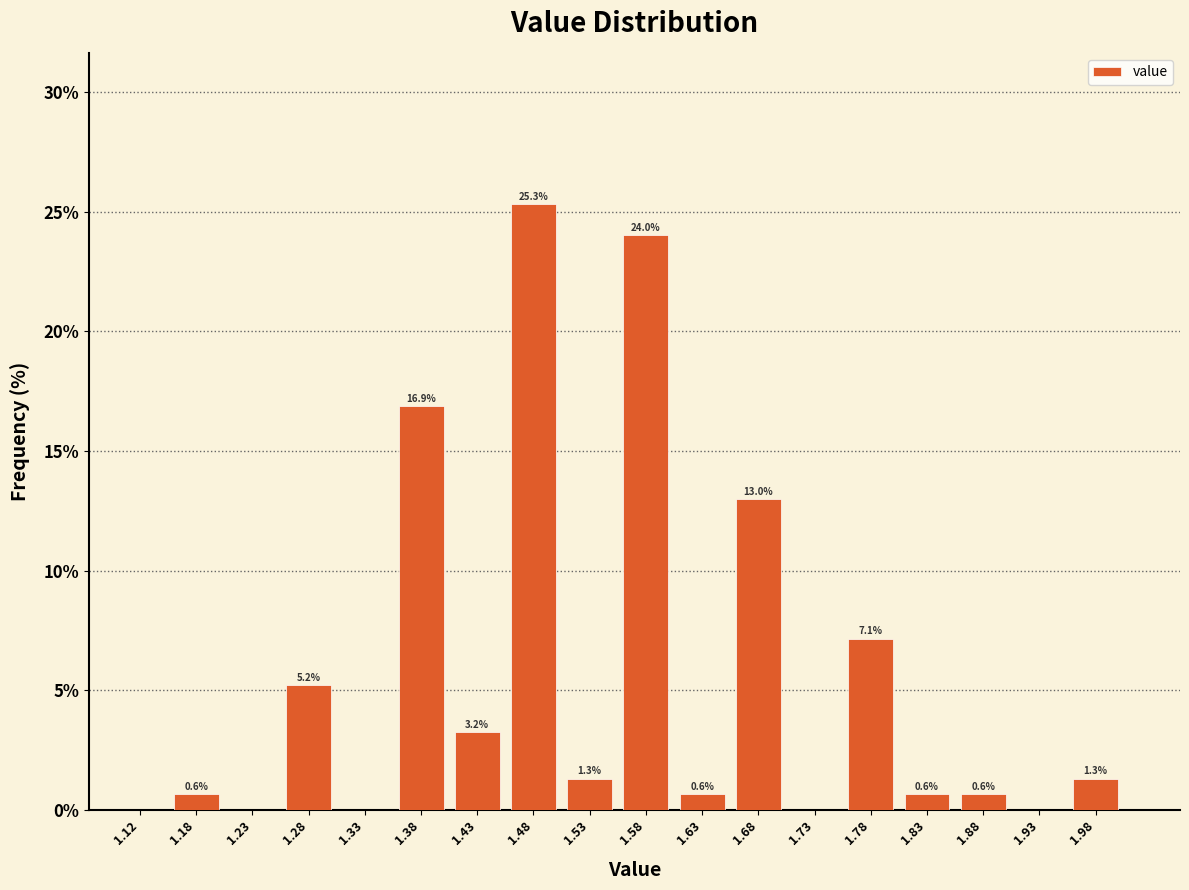

Over which range of the x-axis is the bar tallest?

1.45 to 1.50